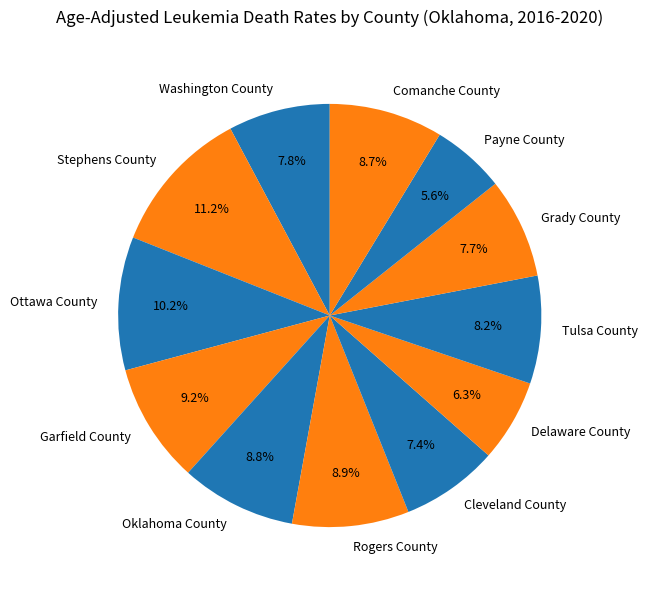

Which category has the smallest portion of the pie?

Payne County